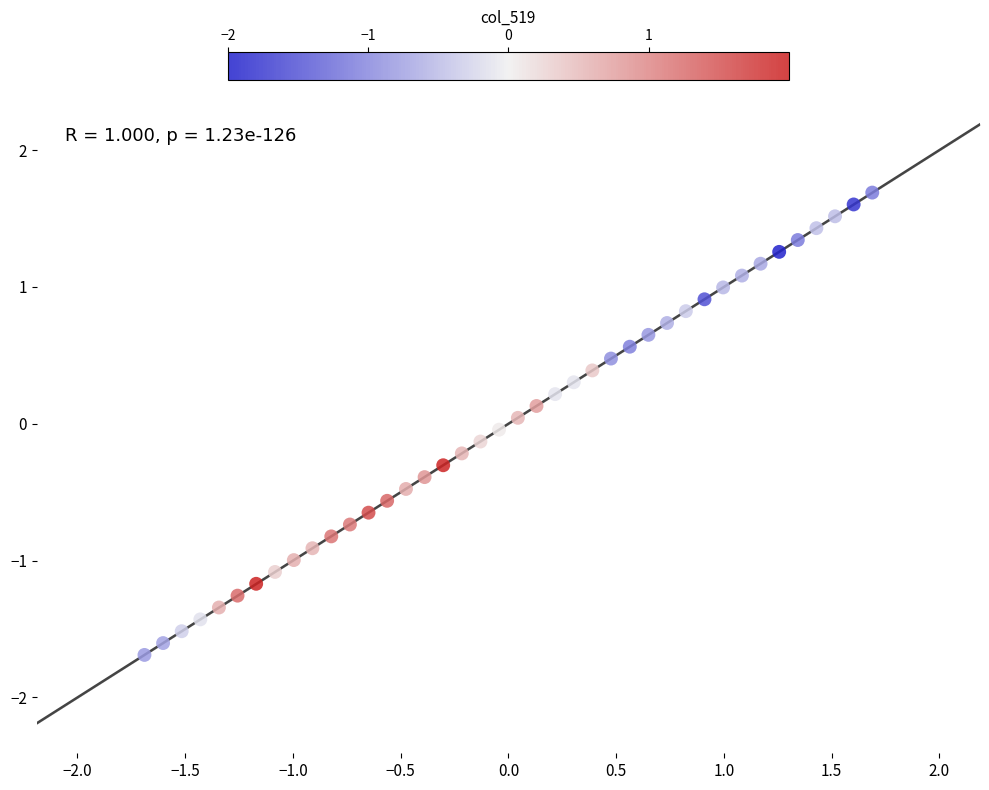

What is the range of X values (max minus min)?

3.4